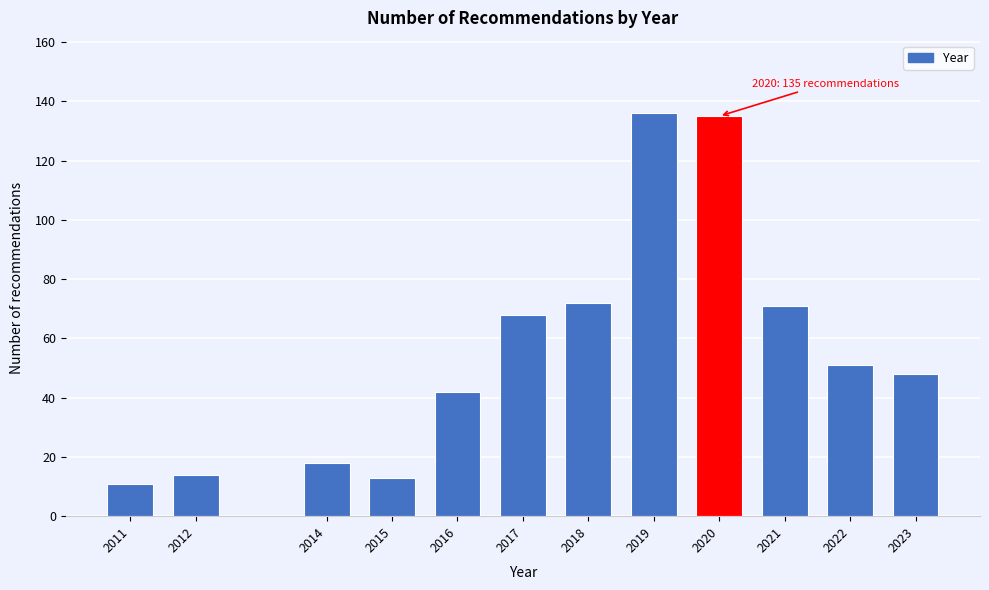

Reading left to right, transcribe all the data shown in this chart.

11	14	18	13	42	68	72	136	135	71	51	48